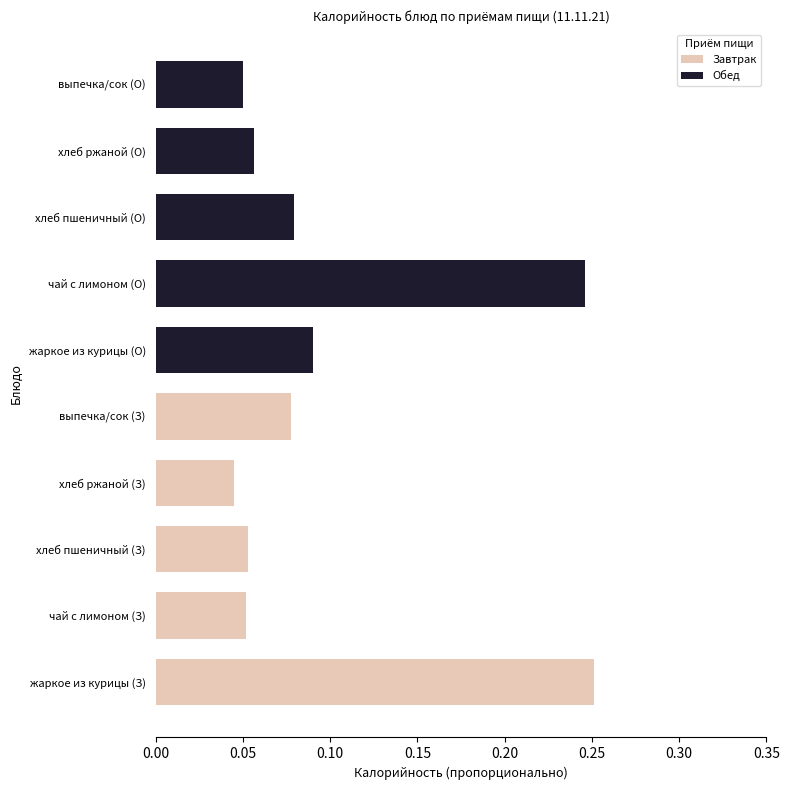

How many groups of bars are there?

10